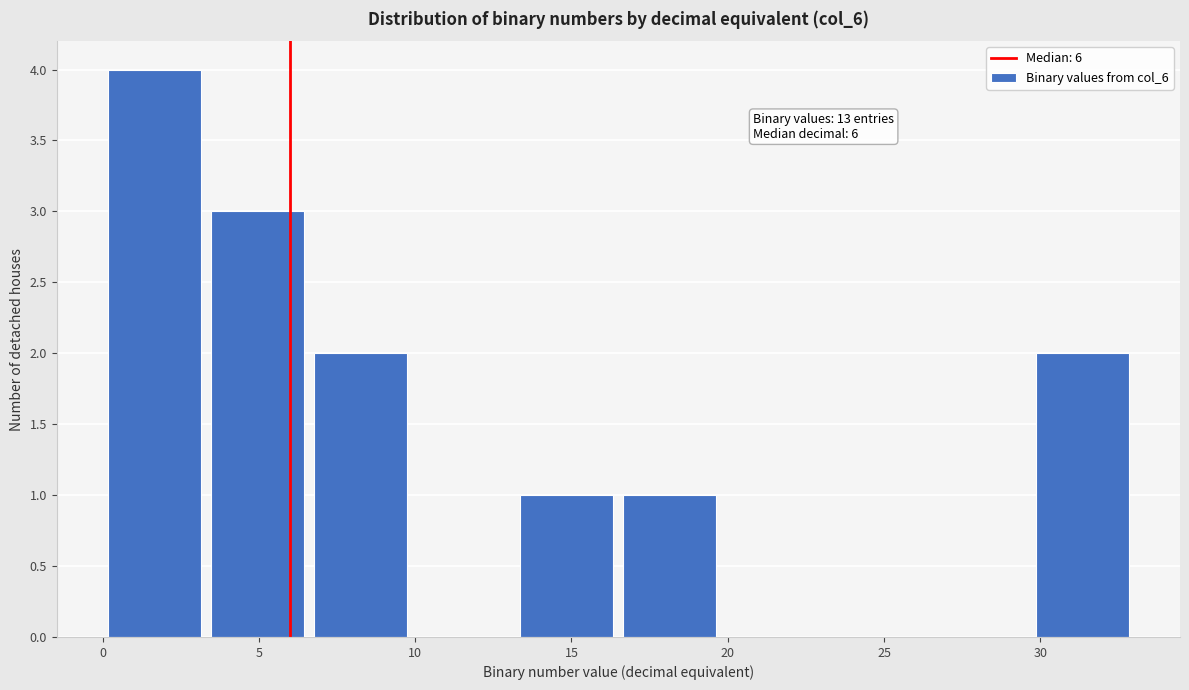

Which range on the x-axis has the tallest bar?

0.0 to 3.3